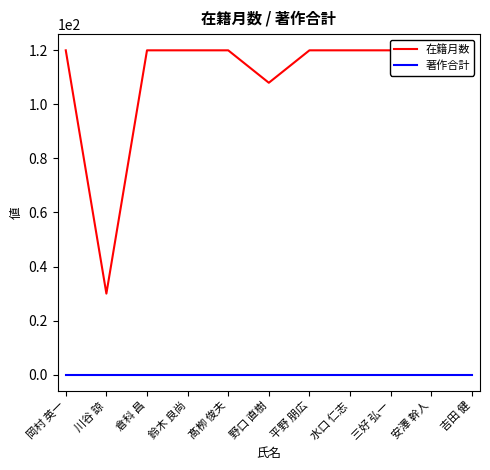

What is the total value across all series at 吉田 健?

120